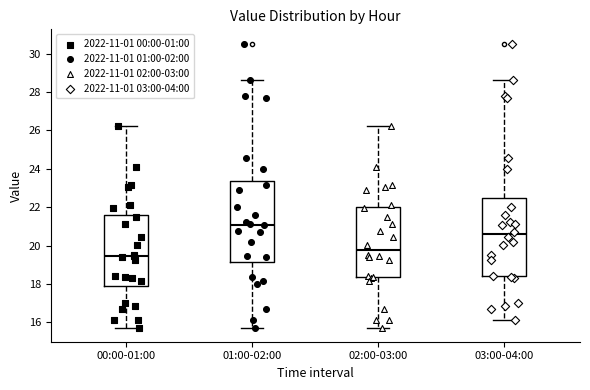

Where does the lower whisker of the box for 03:00-04:00 end on the y-axis? The values are not printed on the chart, so give them approximately, as read against the axis.

16.2